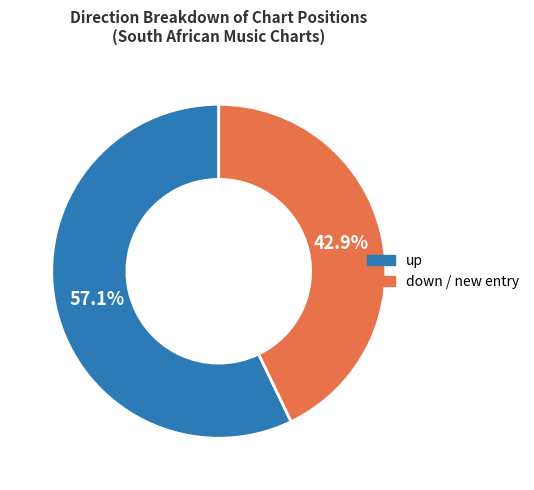

Is there a majority slice in this chart?

Yes